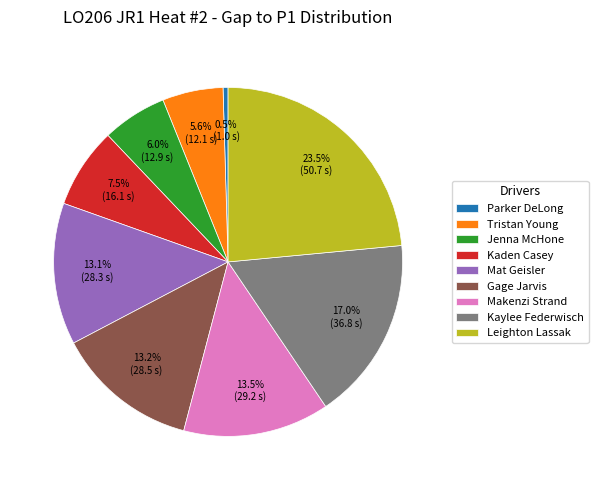

Combined, what portion of the pie is Kaylee Federwisch and Tristan Young?

22.8%